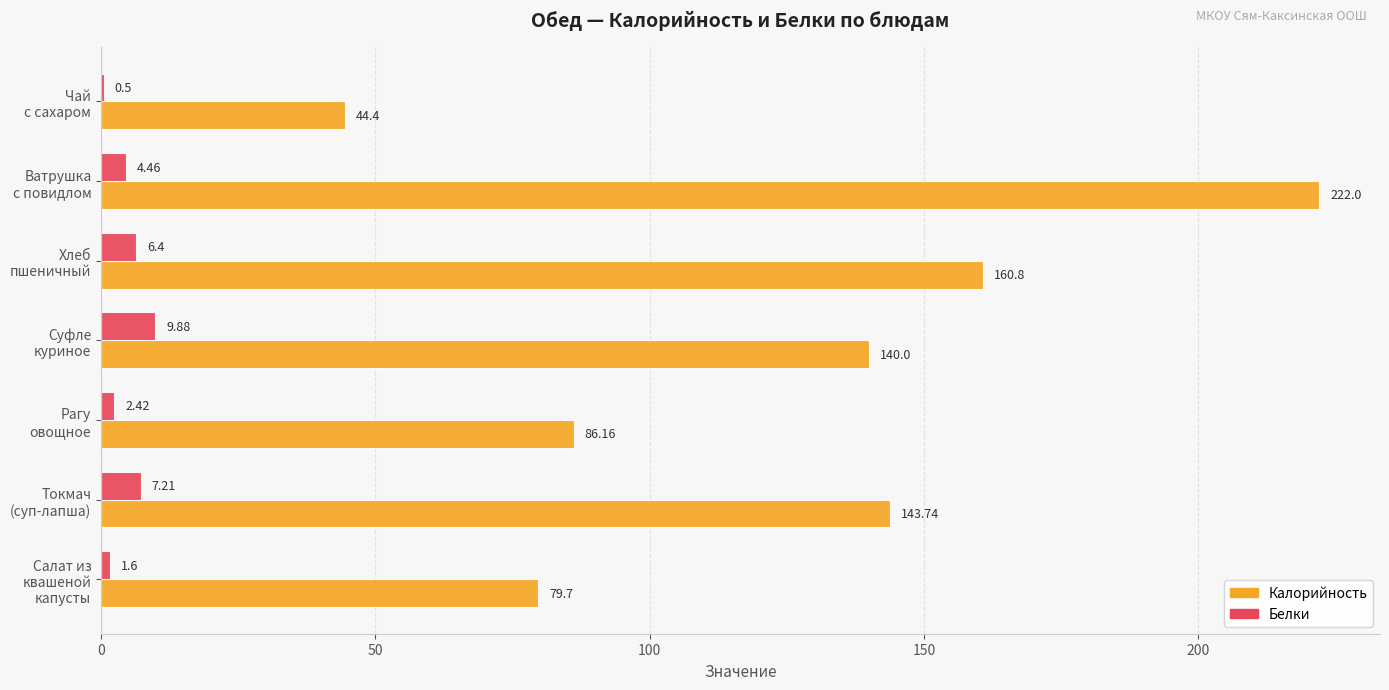

What is the sum of all Калорийность values?

876.8